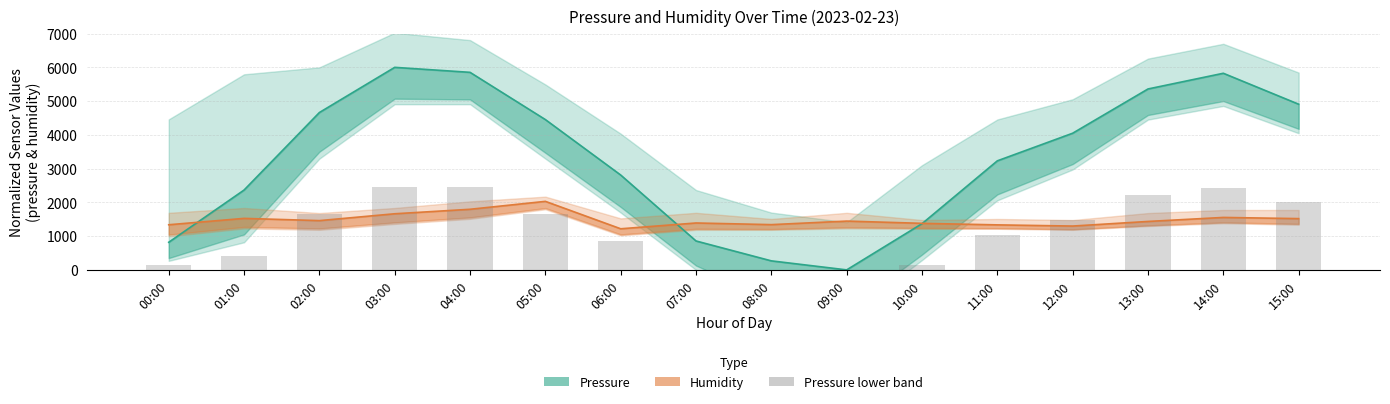

At how many categories does at least one series exceed -591?

16